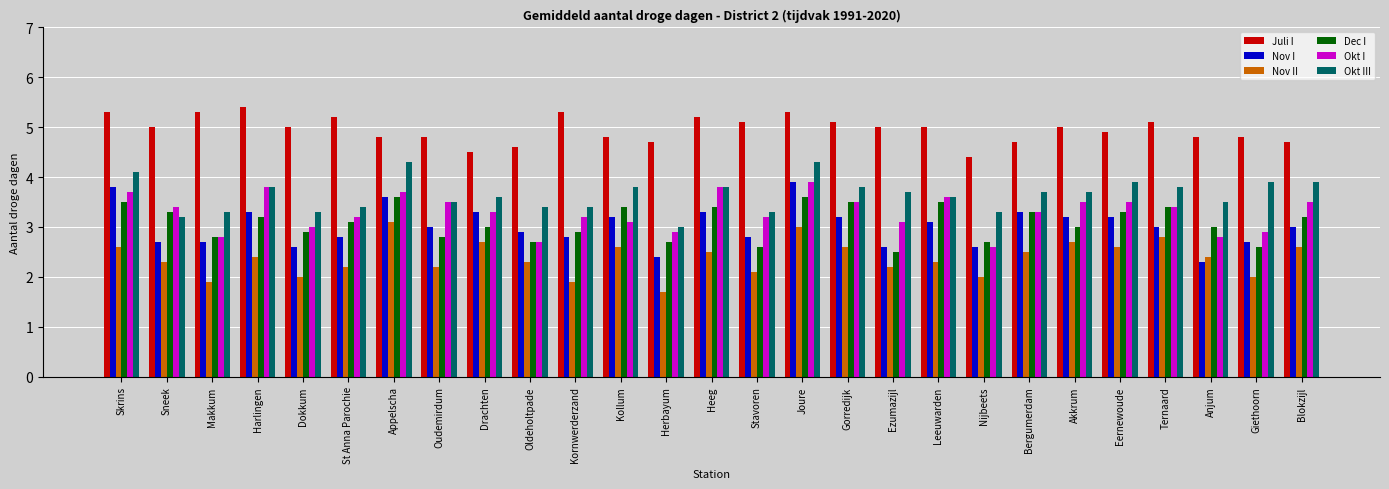

At which label does Nov I reach its minimum?

Anjum